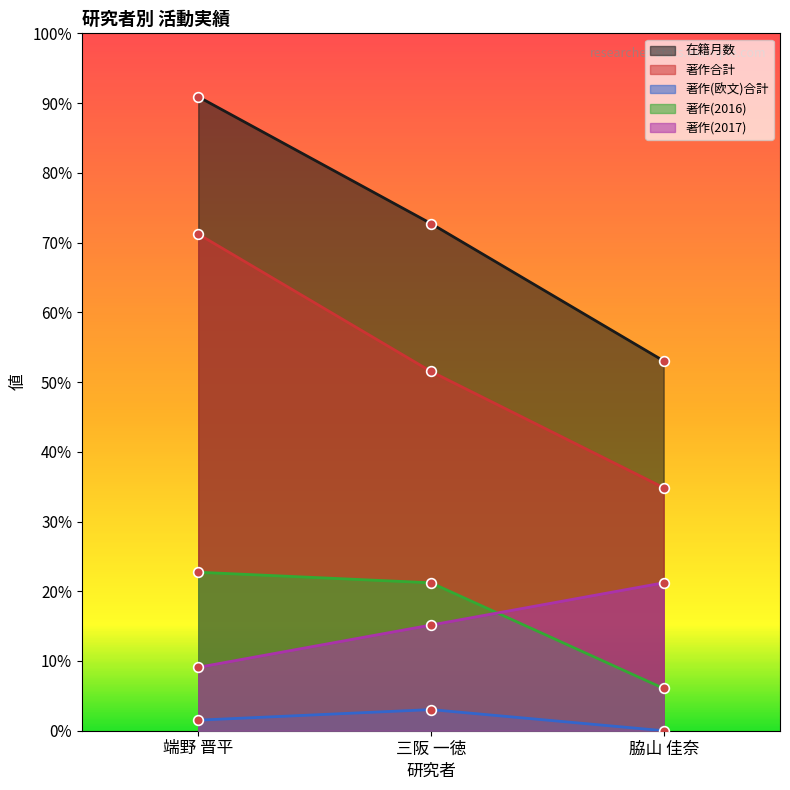

Which has a higher value, 脇山 佳奈 or 端野 晋平?

端野 晋平